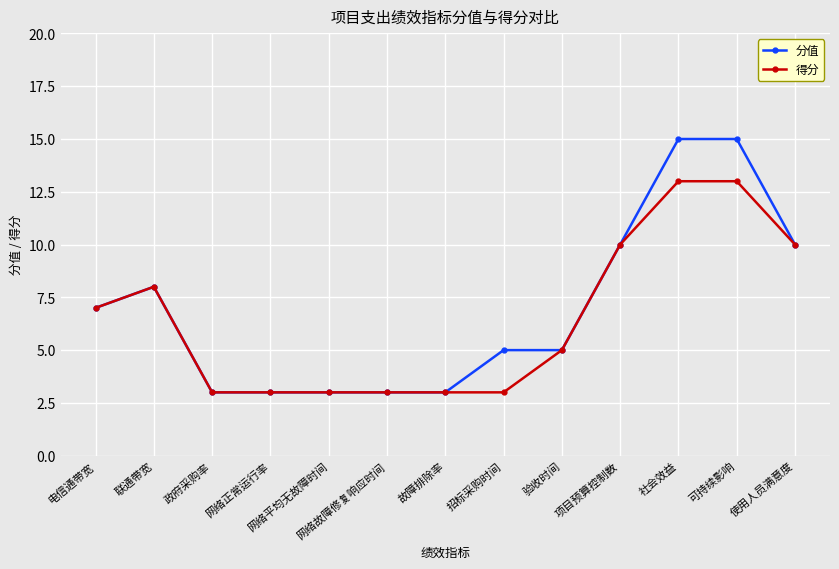

What is the difference between the maximum and minimum values in the 分值 series?

12